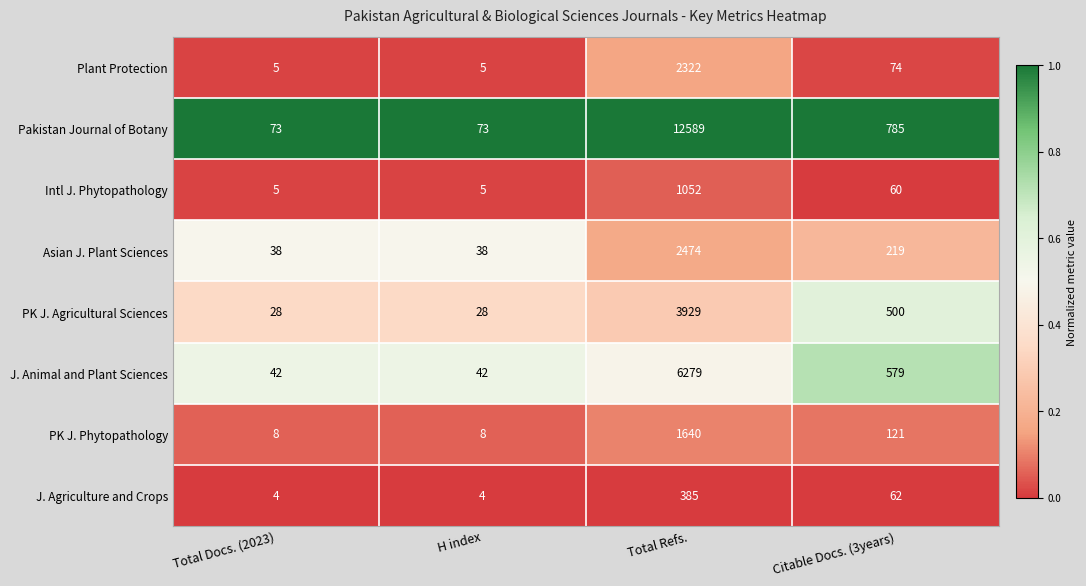

At which category does the chart reach its peak across all series?

Total Refs.